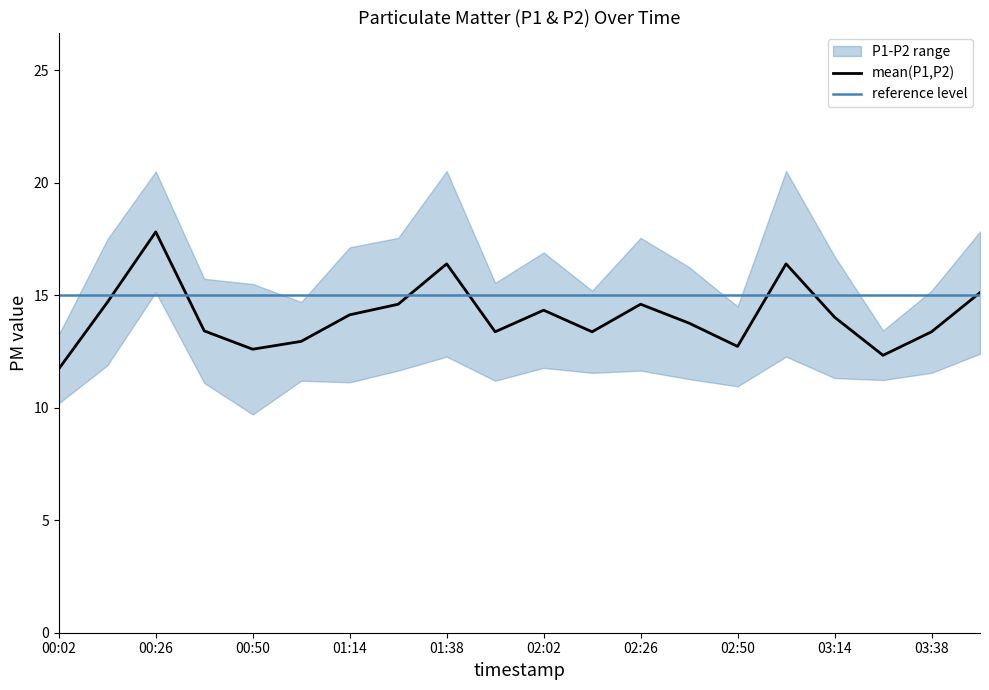

Reading right to left, list all the values displayed in this chart.

P1: 17.8	15.2	13.4	16.7	20.5	14.5	16.2	17.6	15.2	16.9	15.6	20.5	17.6	17.1	14.7	15.5	15.7	20.5	17.5	13.2
P2: 12.4	11.6	11.2	11.3	12.3	10.9	11.3	11.7	11.6	11.8	11.2	12.3	11.7	11.1	11.2	9.7	11.1	15.1	11.9	10.2